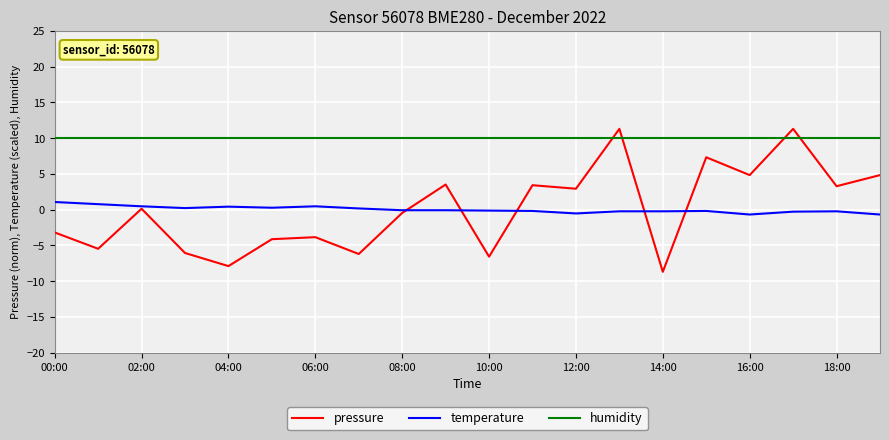

What is the maximum value shown in the chart?

11.3